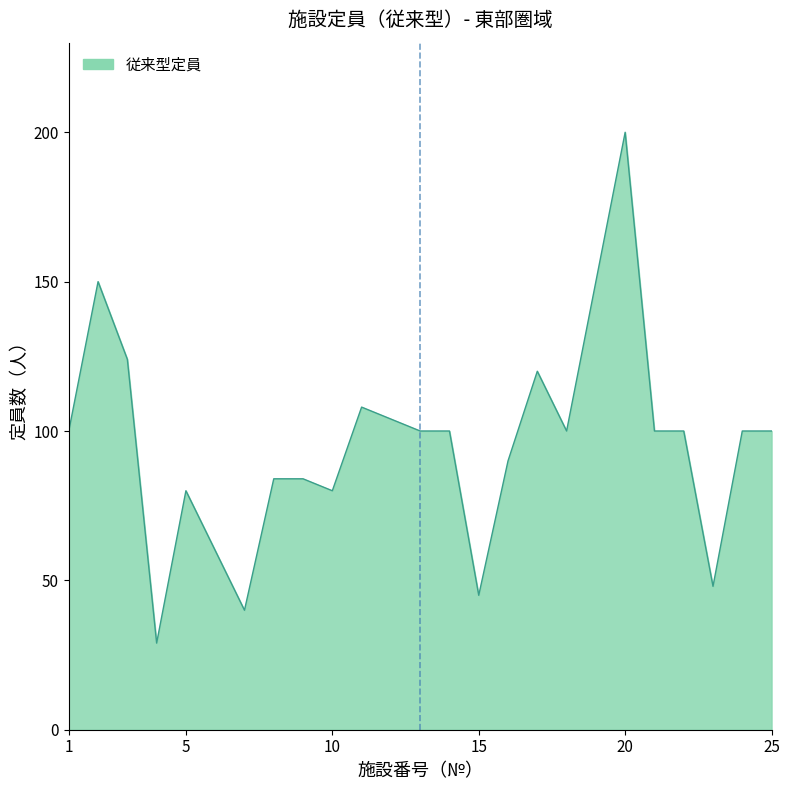

What is the greatest value displayed?

200